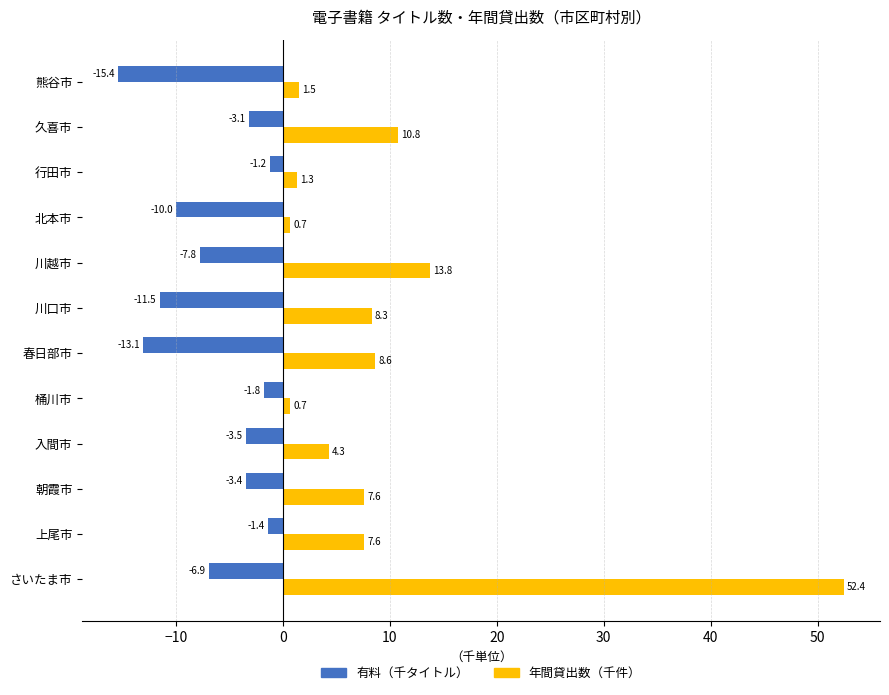

At which category is the sum across all series the highest?

さいたま市